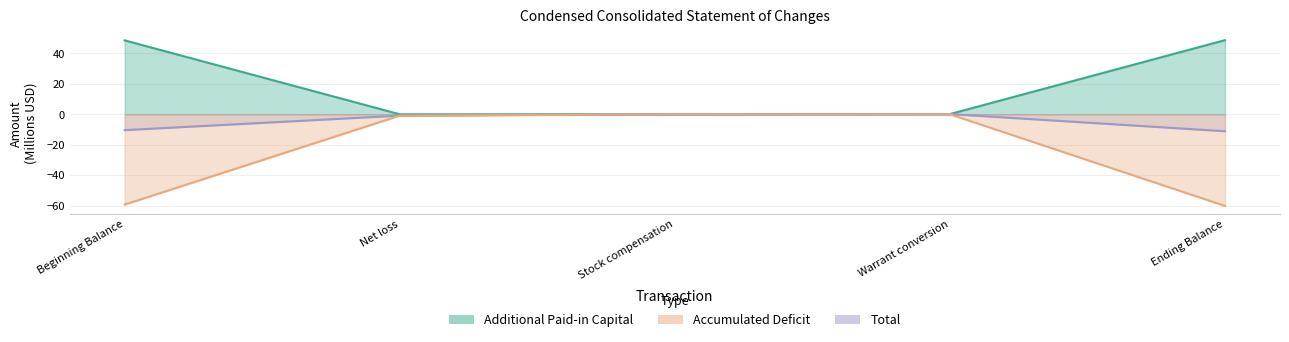

What is the difference between the maximum and minimum values in the Additional Paid-in Capital series?

48.8